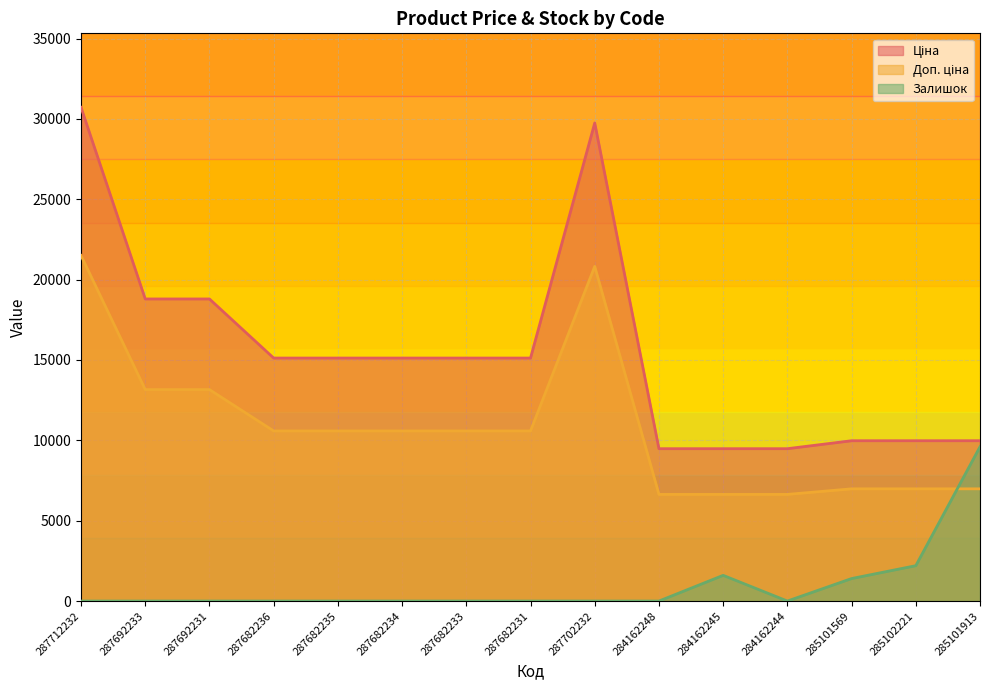

List the series in order of their overall mean, lowest first.

Залишок, Доп. ціна, Ціна